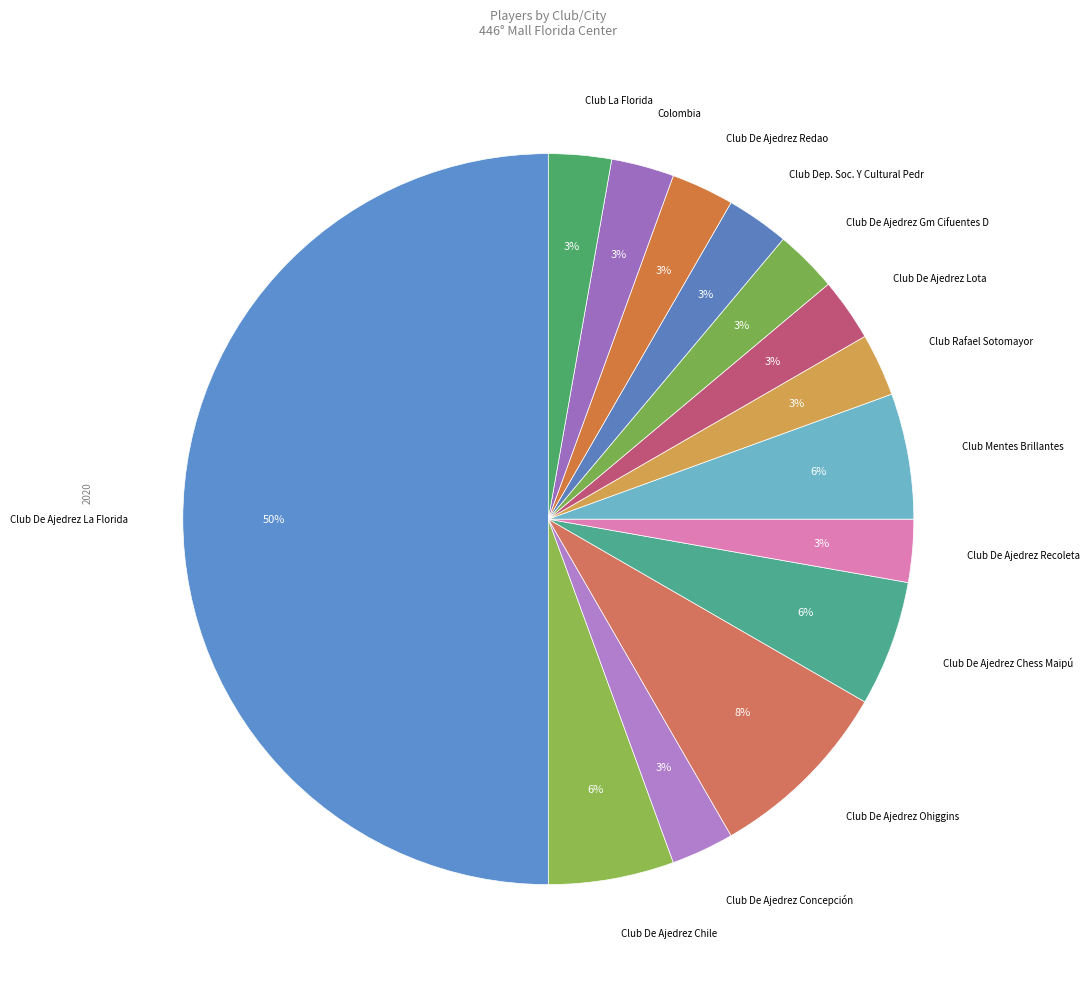

Which category has the smallest portion of the pie?

Club De Ajedrez Concepción